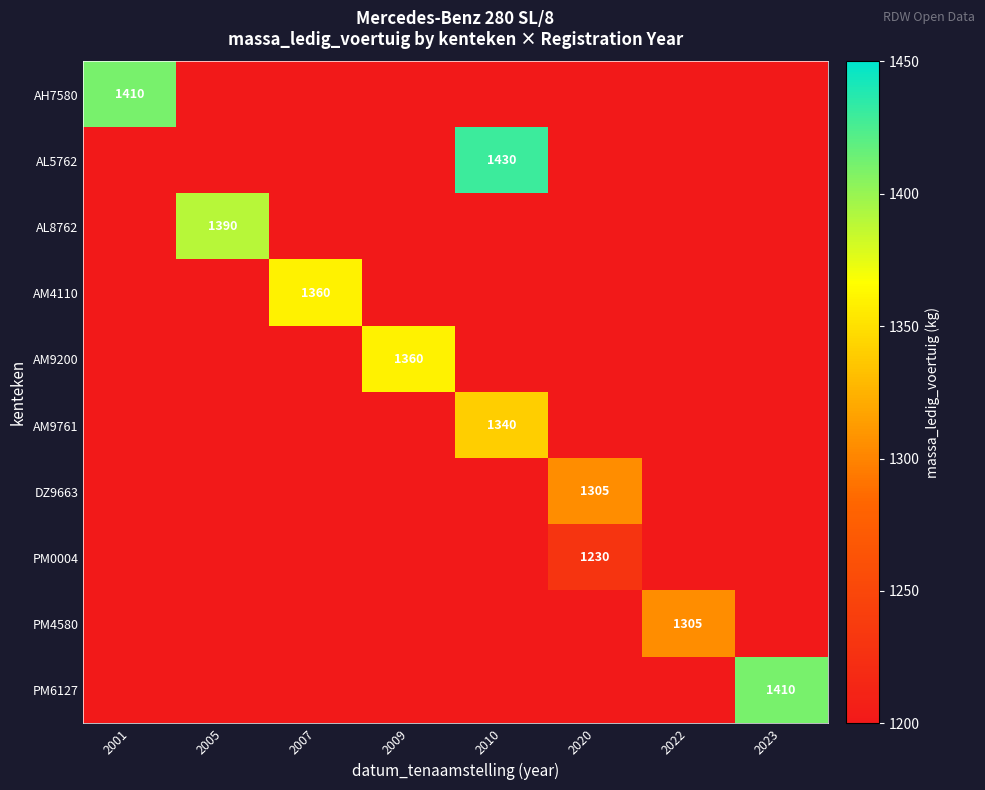

Rank the series by their maximum value, from lowest to highest.

PM0004, DZ9663, PM4580, AM9761, AM4110, AM9200, AL8762, AH7580, PM6127, AL5762